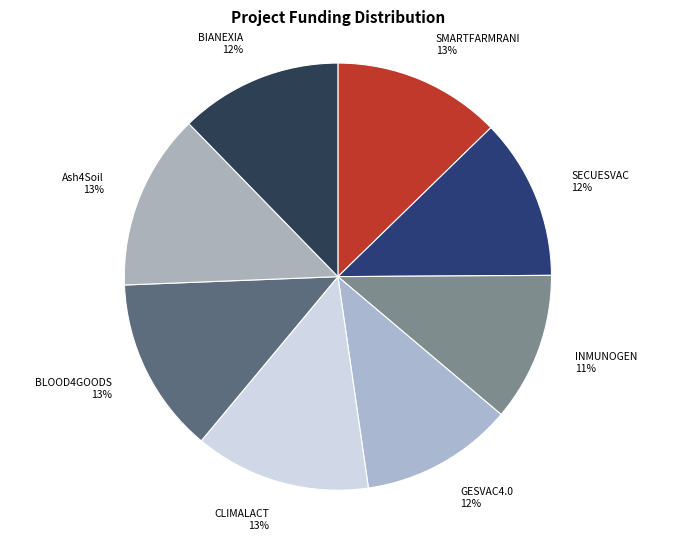

To the nearest percent, what portion does Ash4Soil represent?

13%